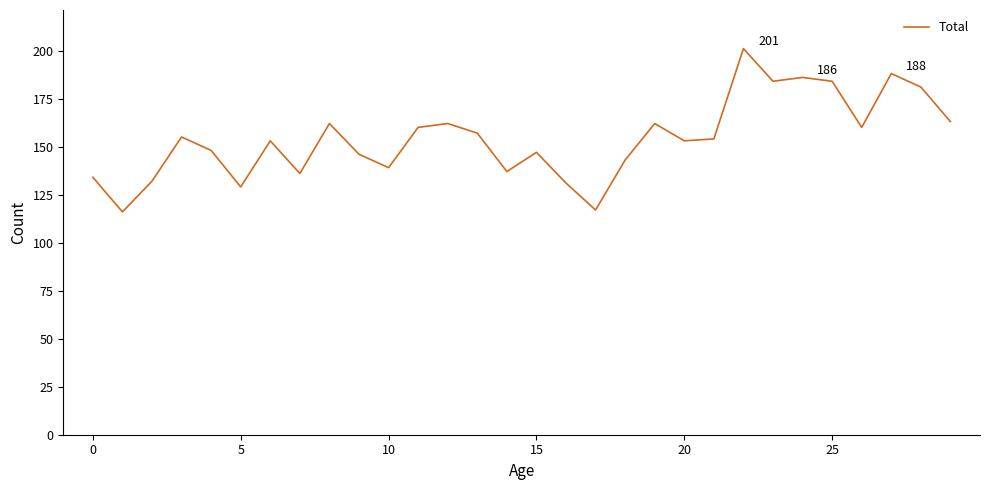

What is the maximum value shown in the chart?

201